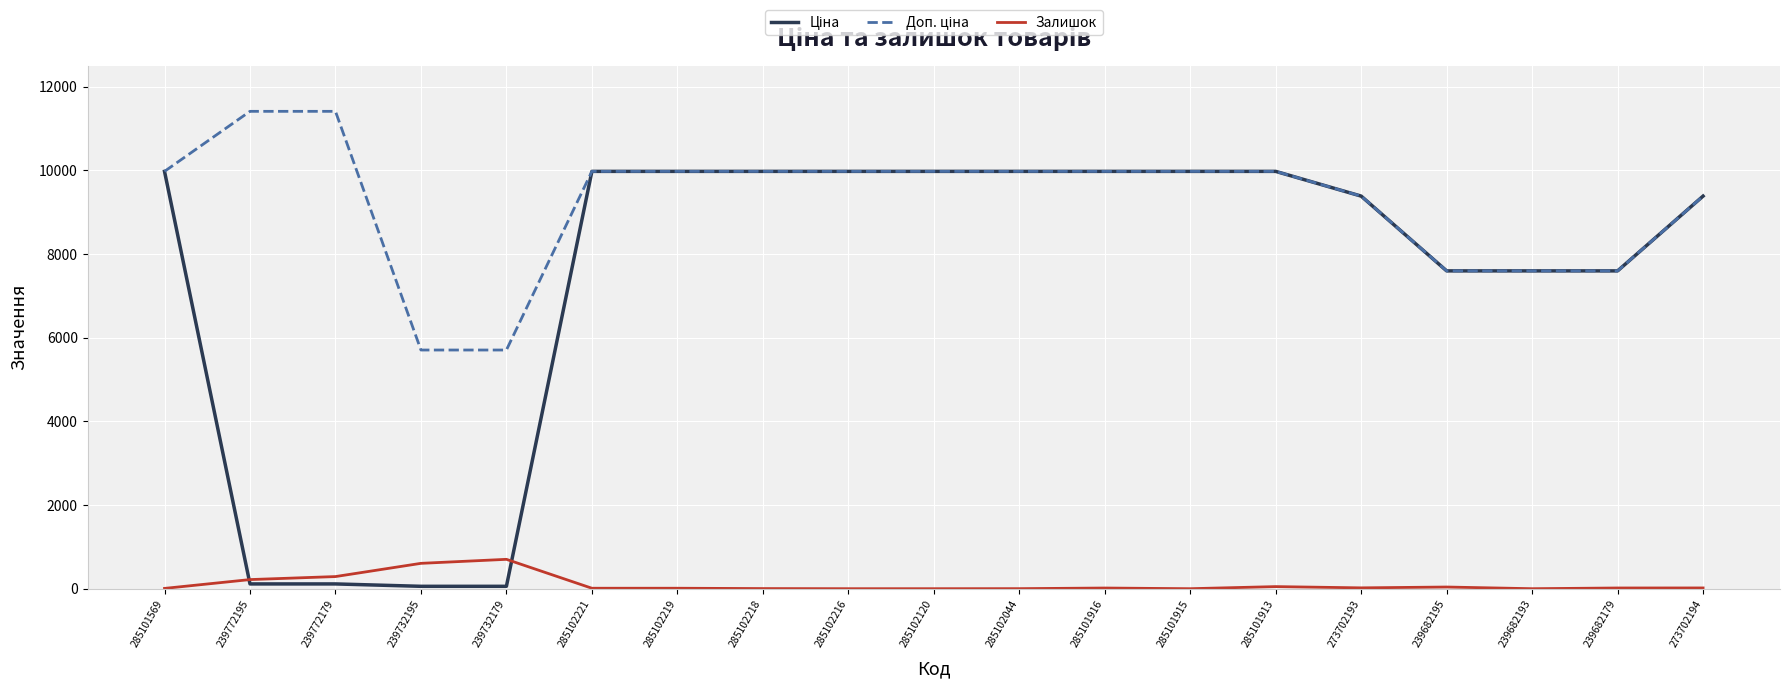

What is the maximum value shown in the chart?

11410.0